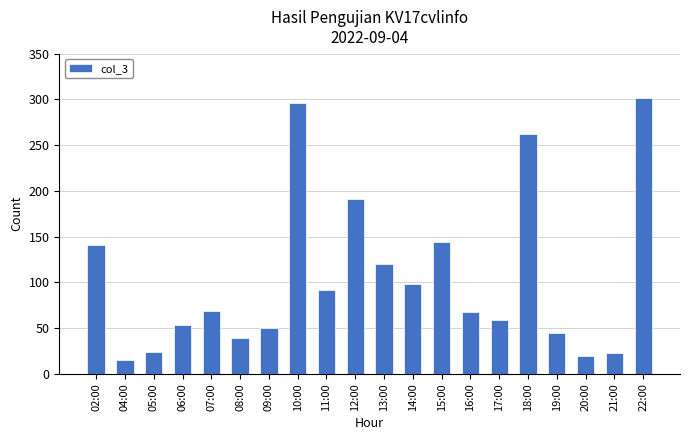

What is the value of the 4th bar from the left?

53